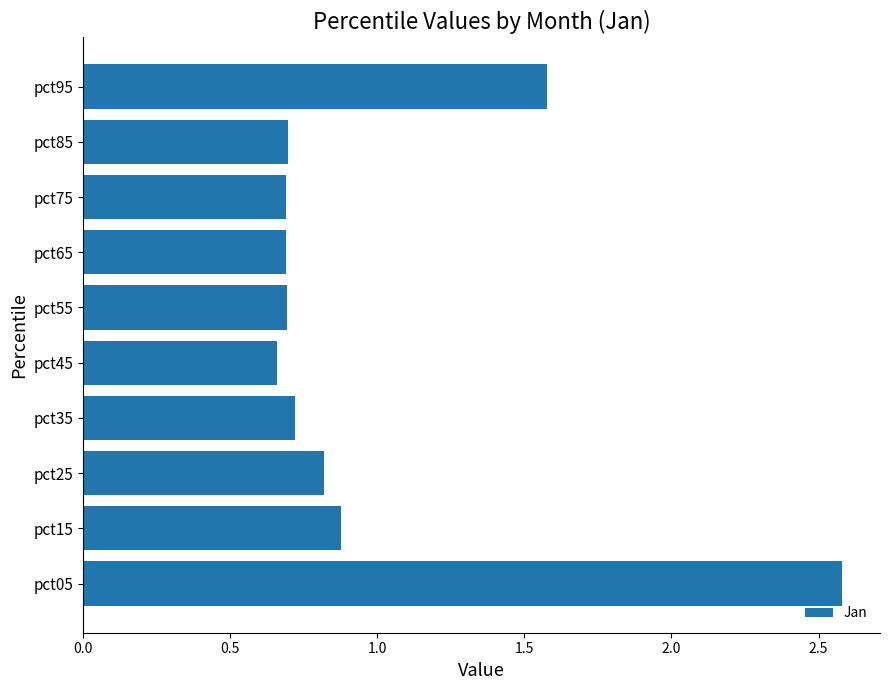

True or false: the data shows 0.3 at pct45.

False